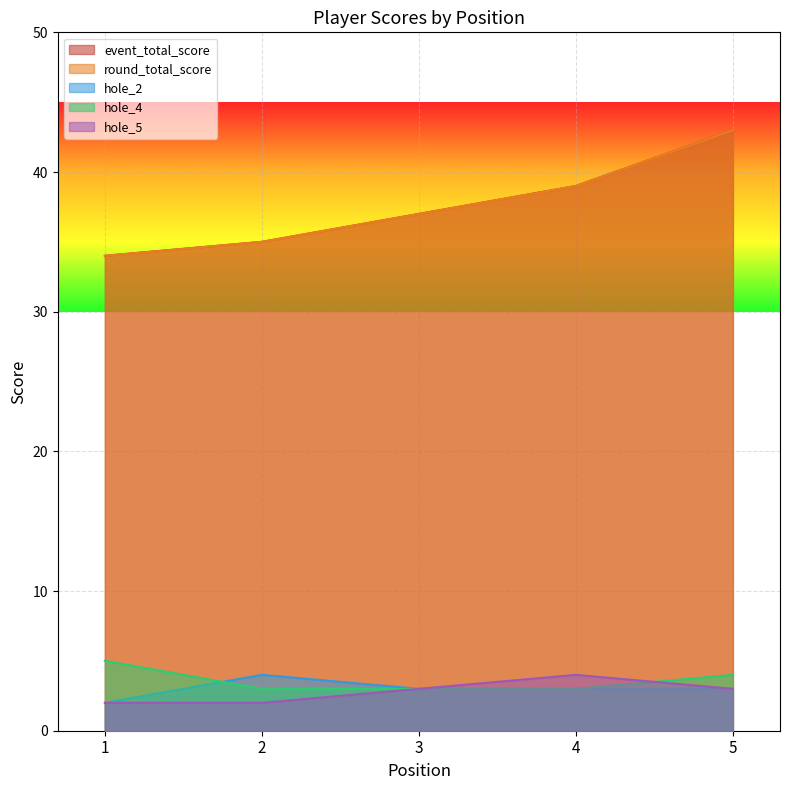

Count the number of categories in the chart.

5